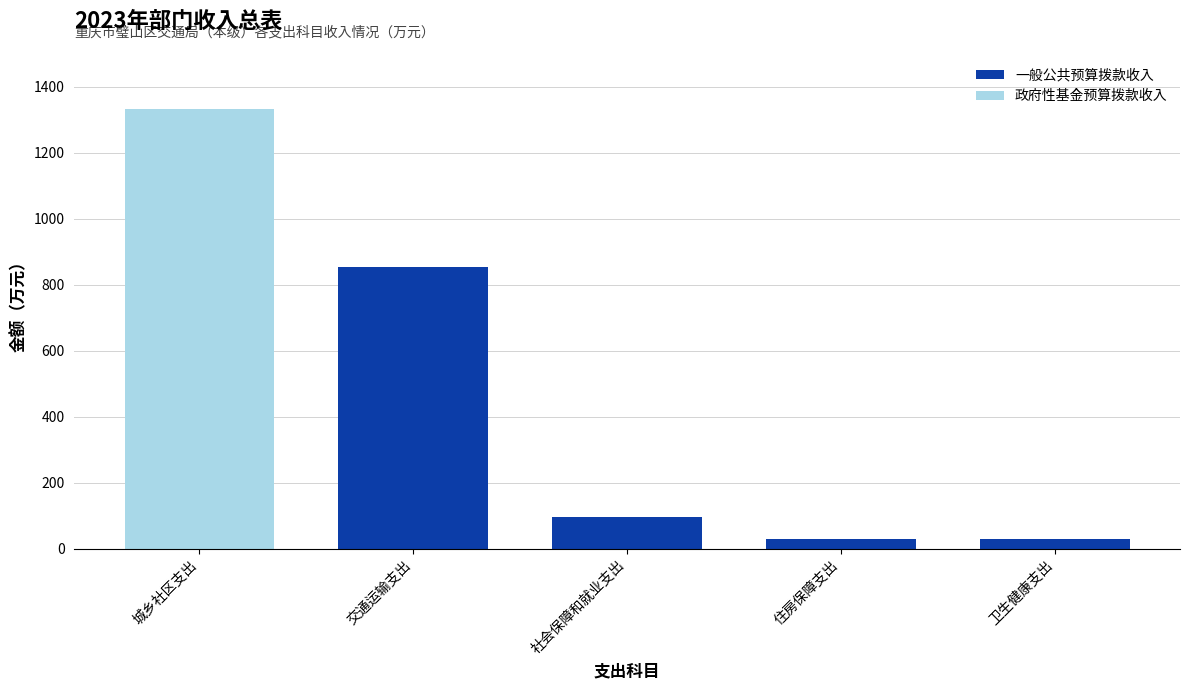

What is the average value of the 一般公共预算拨款收入 series?

251.9